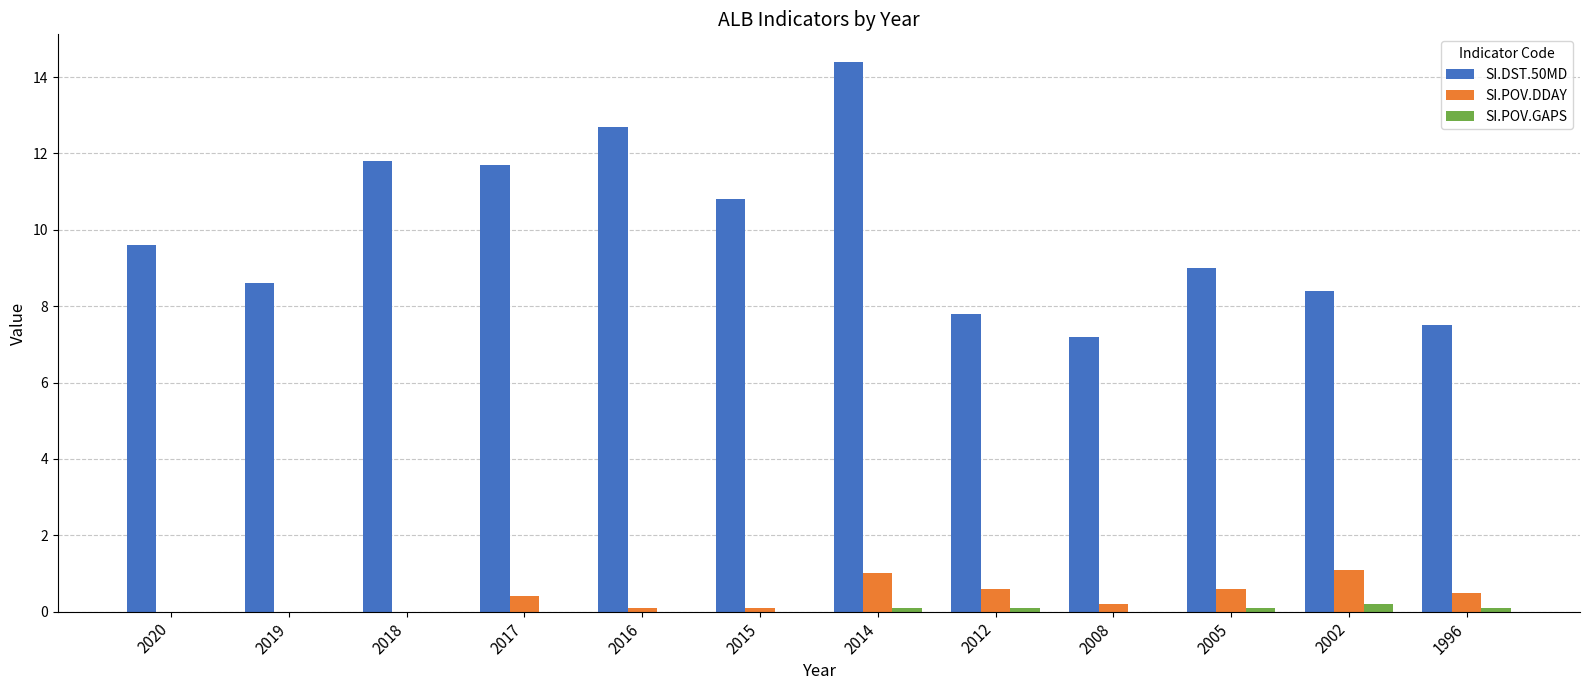

Which category has the highest value across all series?

2014